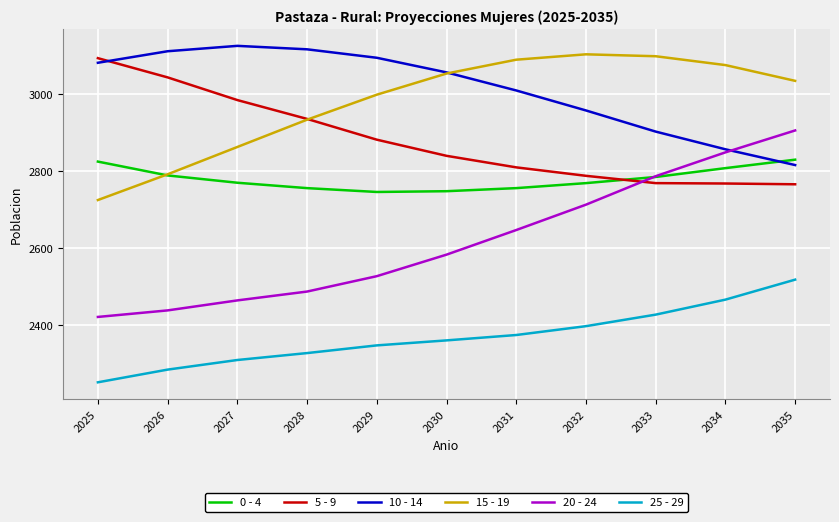

What is the minimum value for 15 - 19?

2725